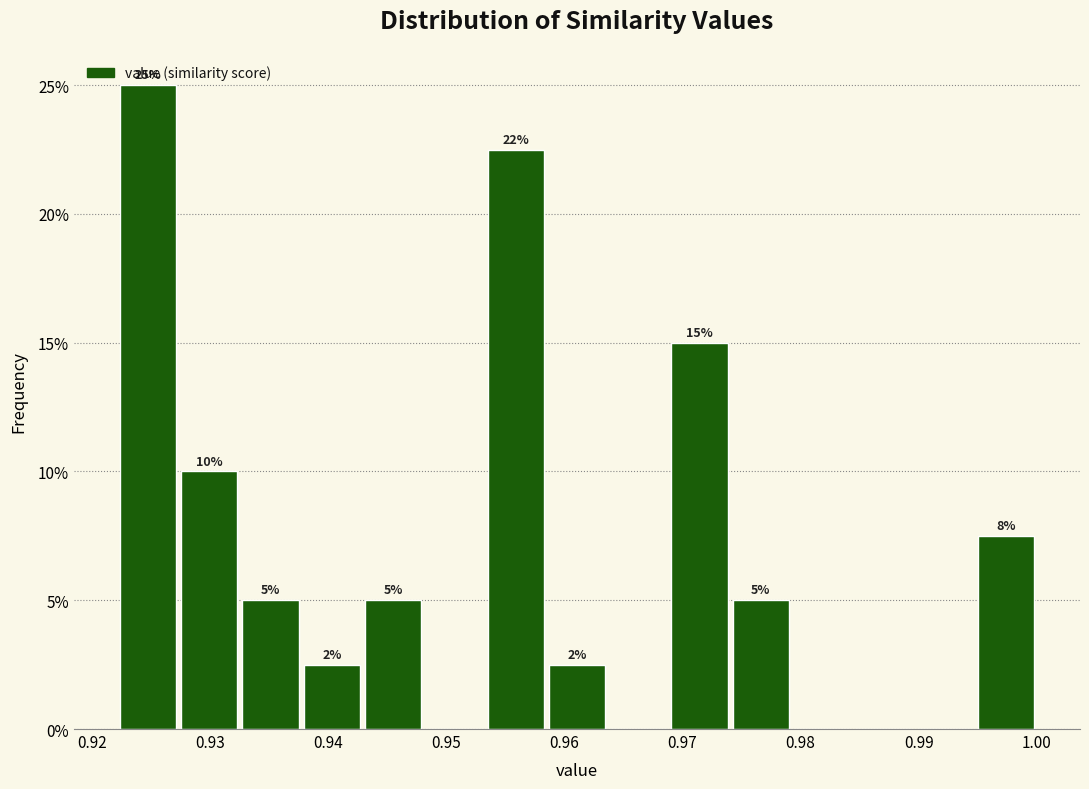

Over which range of the x-axis is the bar tallest?

0.922 to 0.927